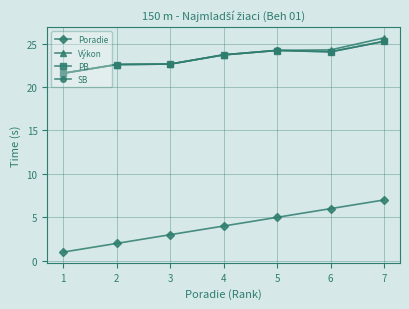

How many data points does each series have?

7